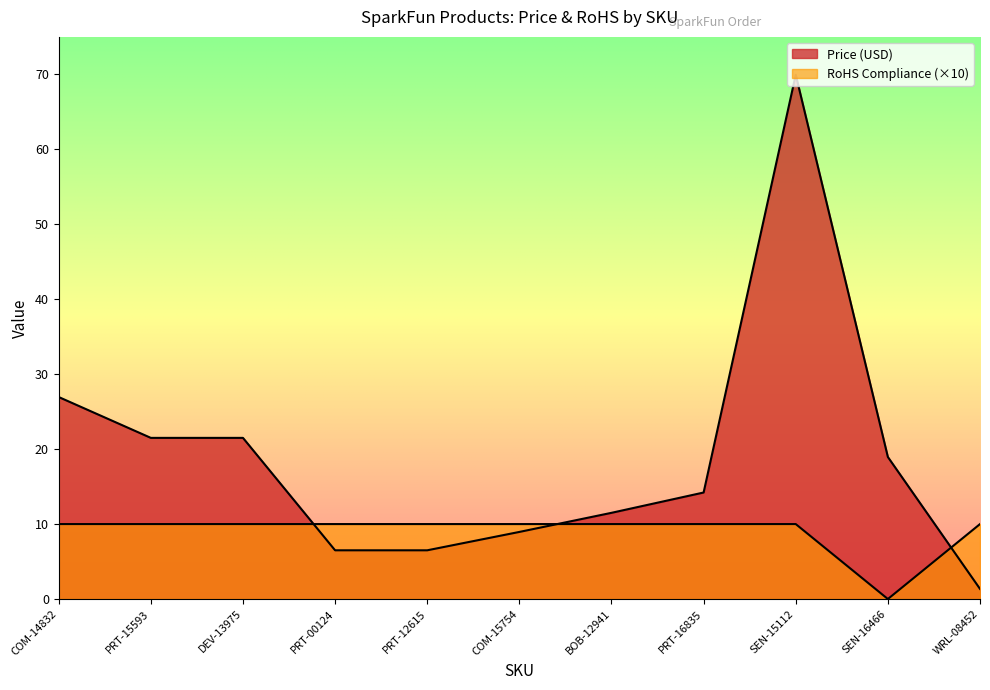

Which category has the highest value in the Price (USD) series?

SEN-15112